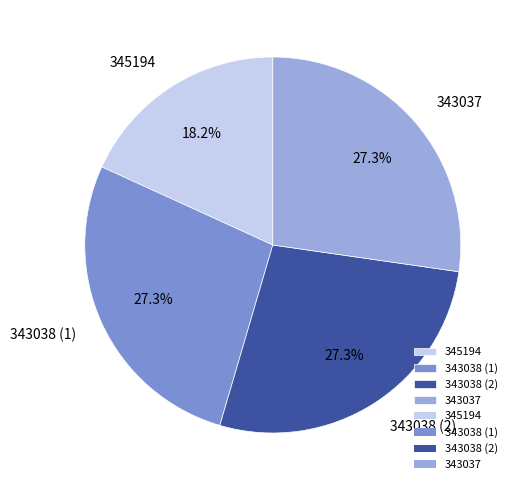

Is there a majority slice in this chart?

No